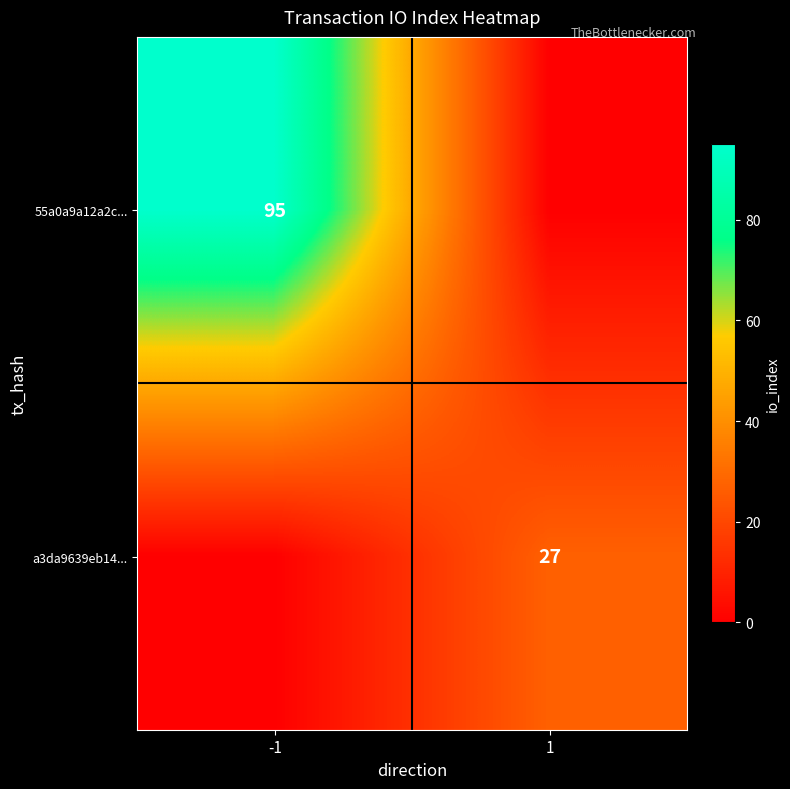

Is the value of 55a0a9a12a2c... at -1 greater than the value of a3da9639eb14... at 1?

Yes